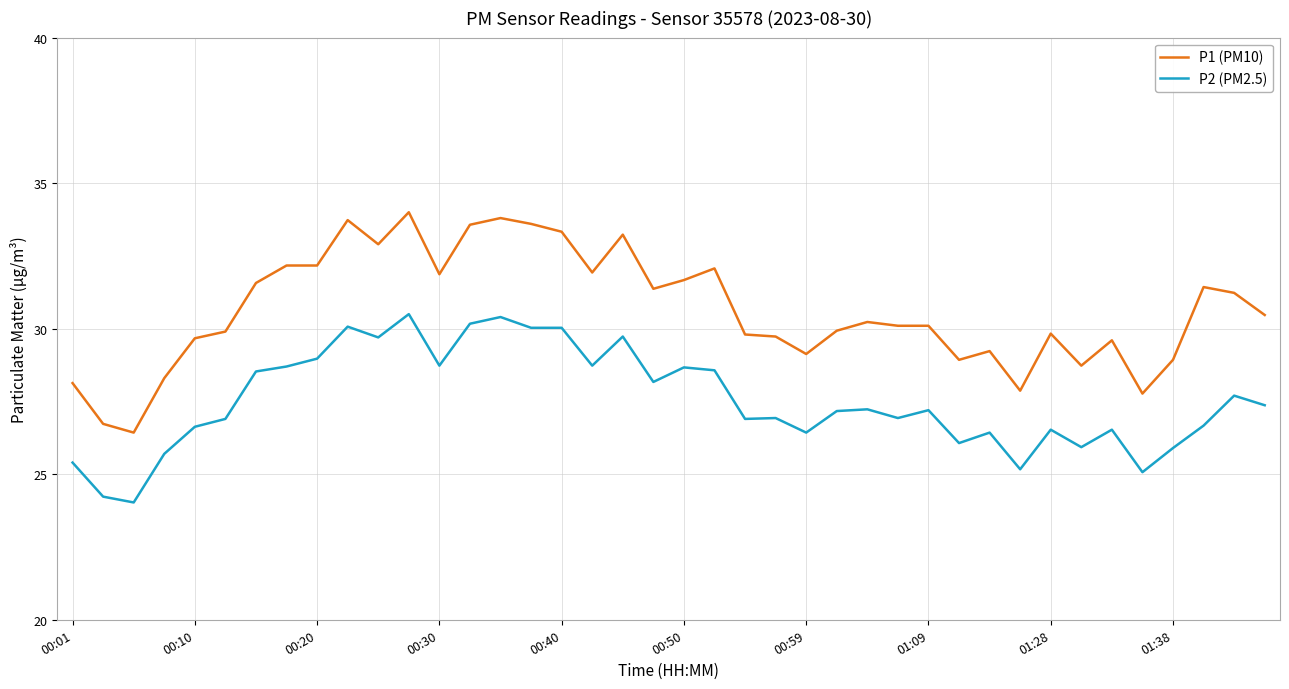

Which series has the largest range (max minus min)?

P1 (PM10)